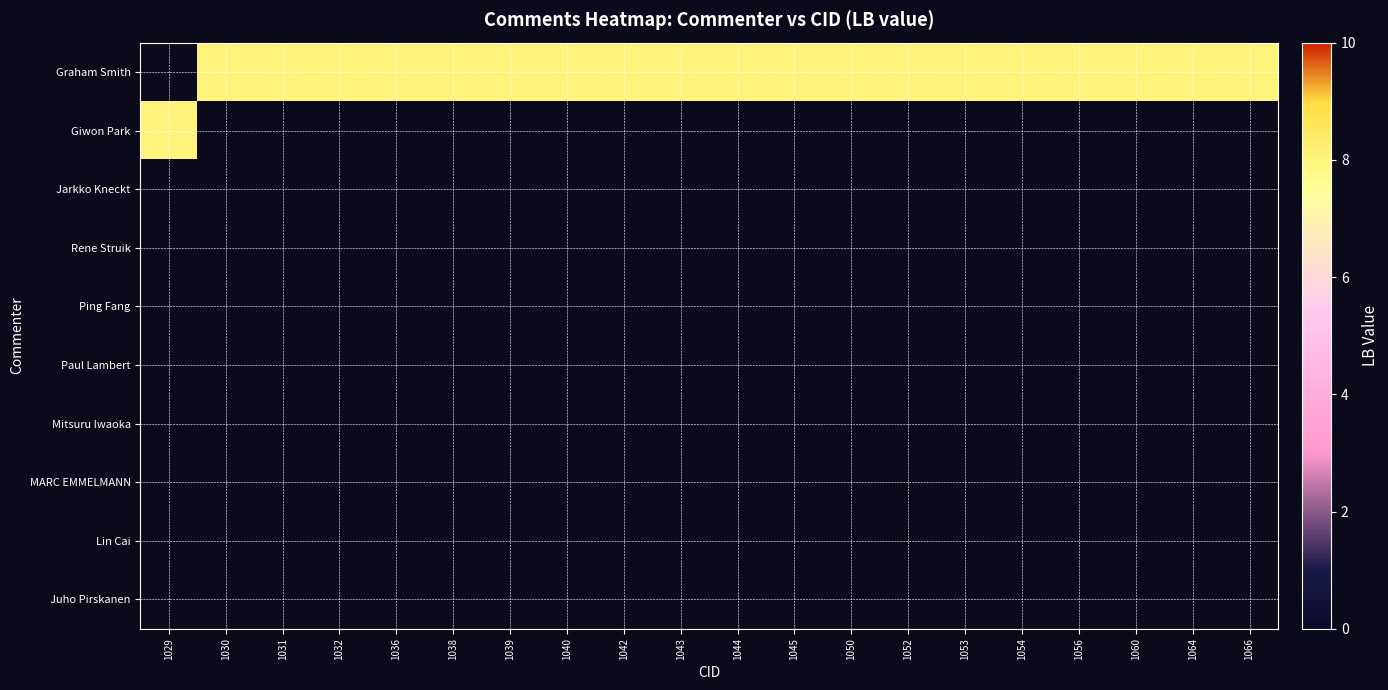

Count the number of categories in the chart.

20